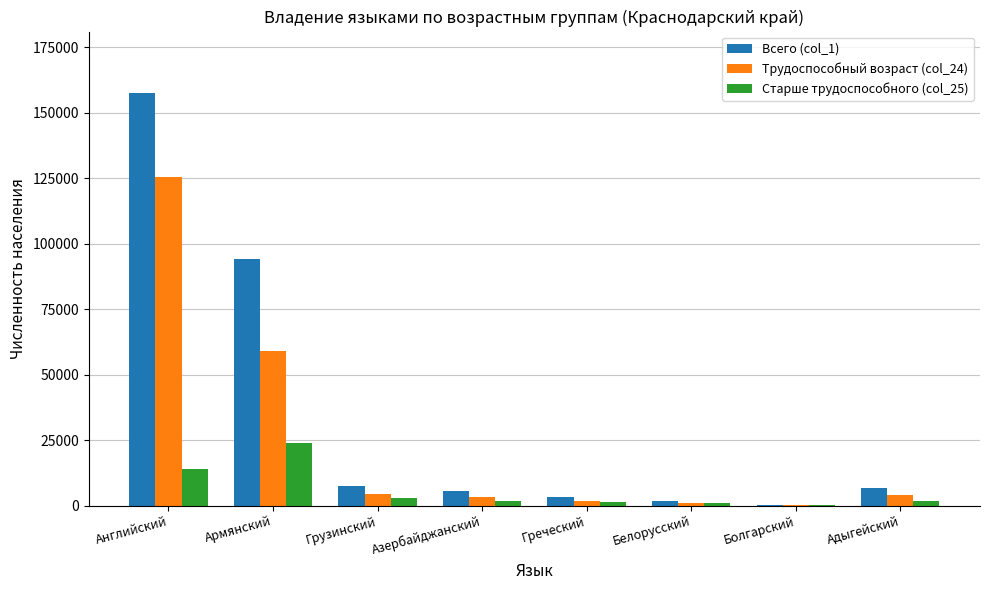

What is the sum of all Всего (col_1) values?

276585